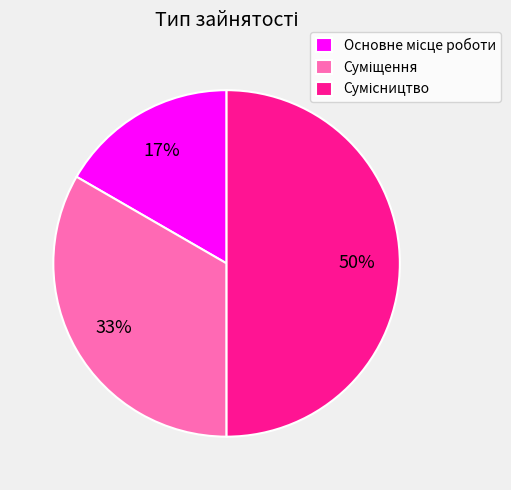

To the nearest percent, what is the average slice percentage?

33%